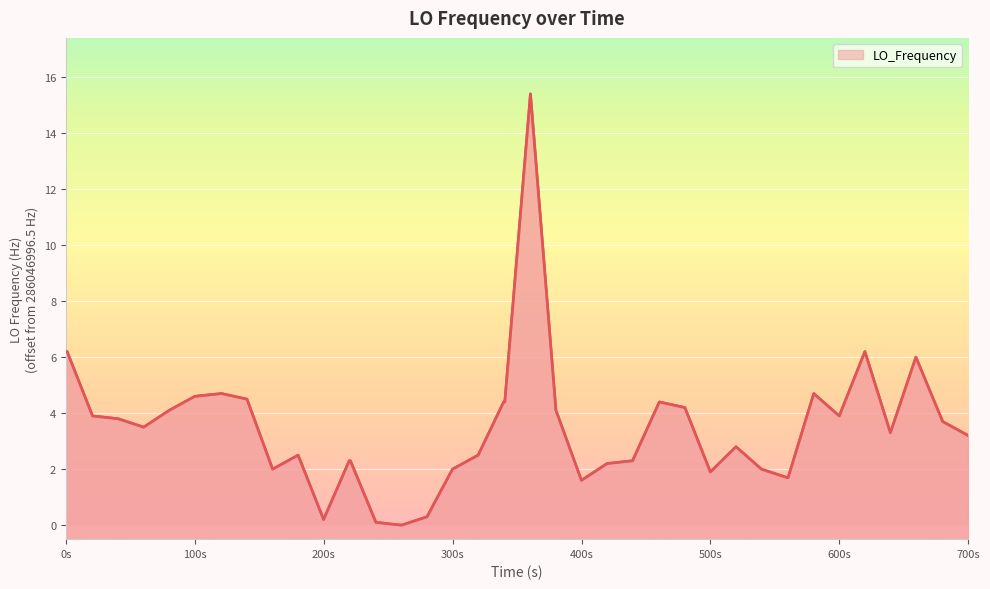

Count the number of data series in this chart.

1